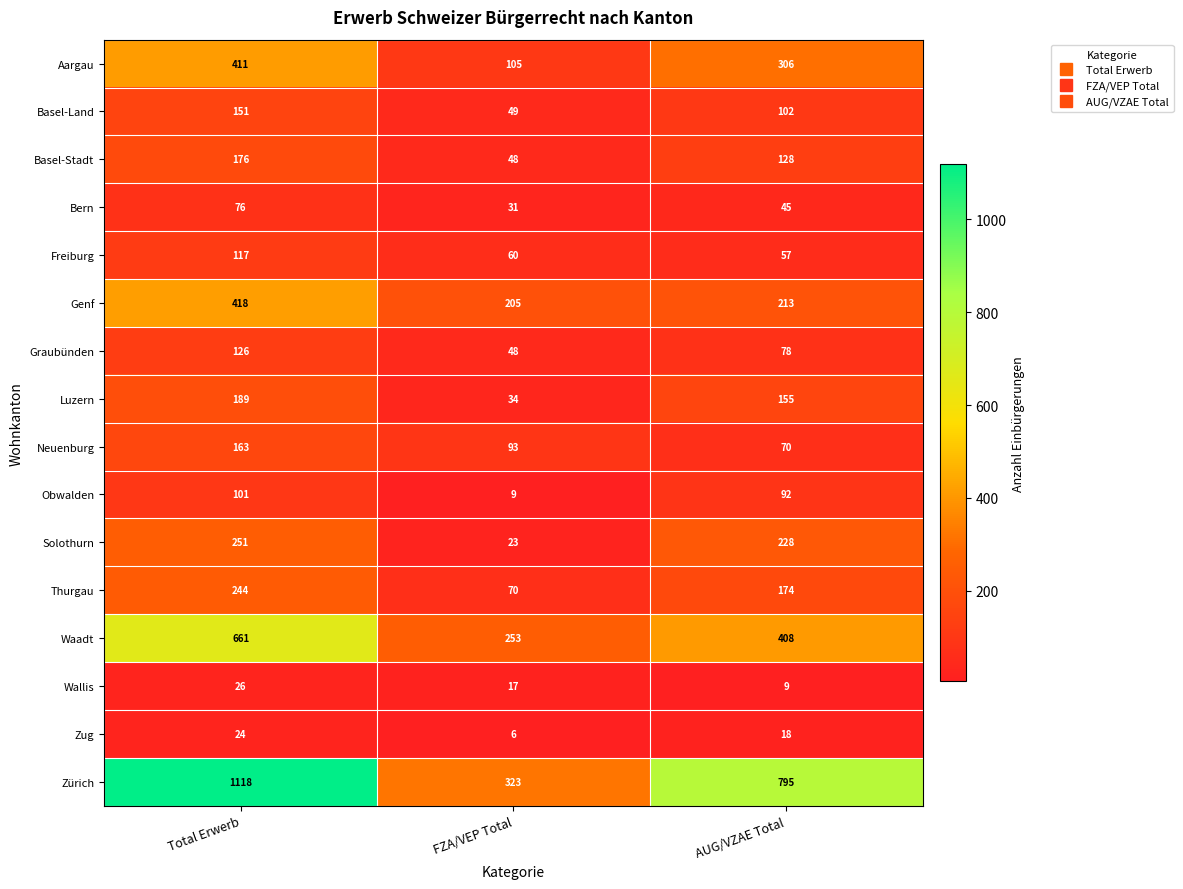

How many distinct data groups are displayed?

16